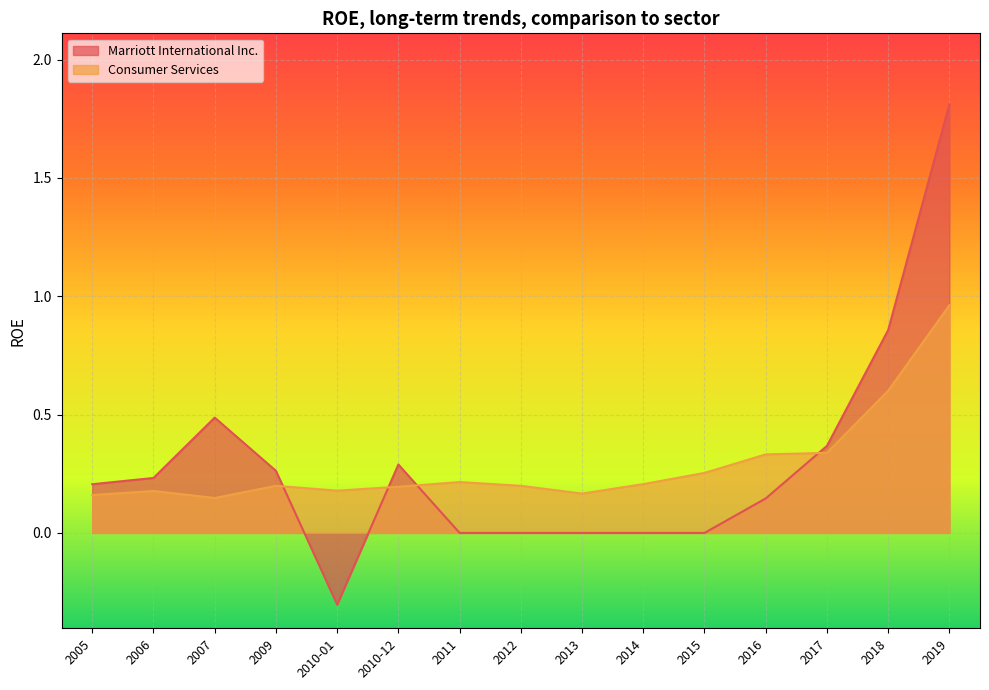

What is the minimum value shown in the chart?

-0.3